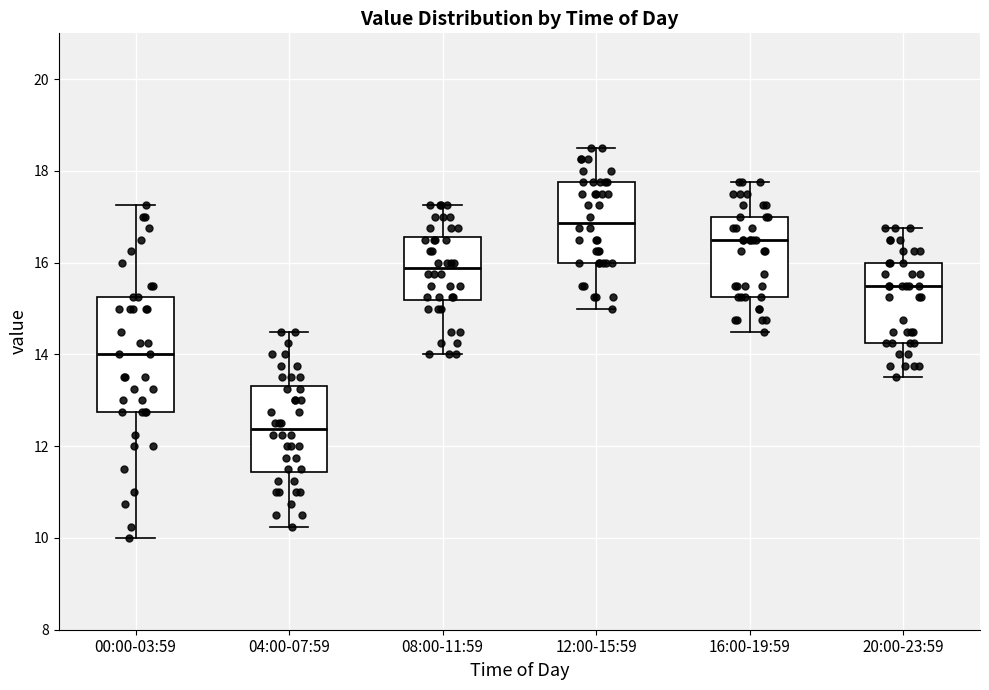

Where does the upper whisker of the box for 12:00-15:59 end on the y-axis? The values are not printed on the chart, so give them approximately, as read against the axis.

18.6